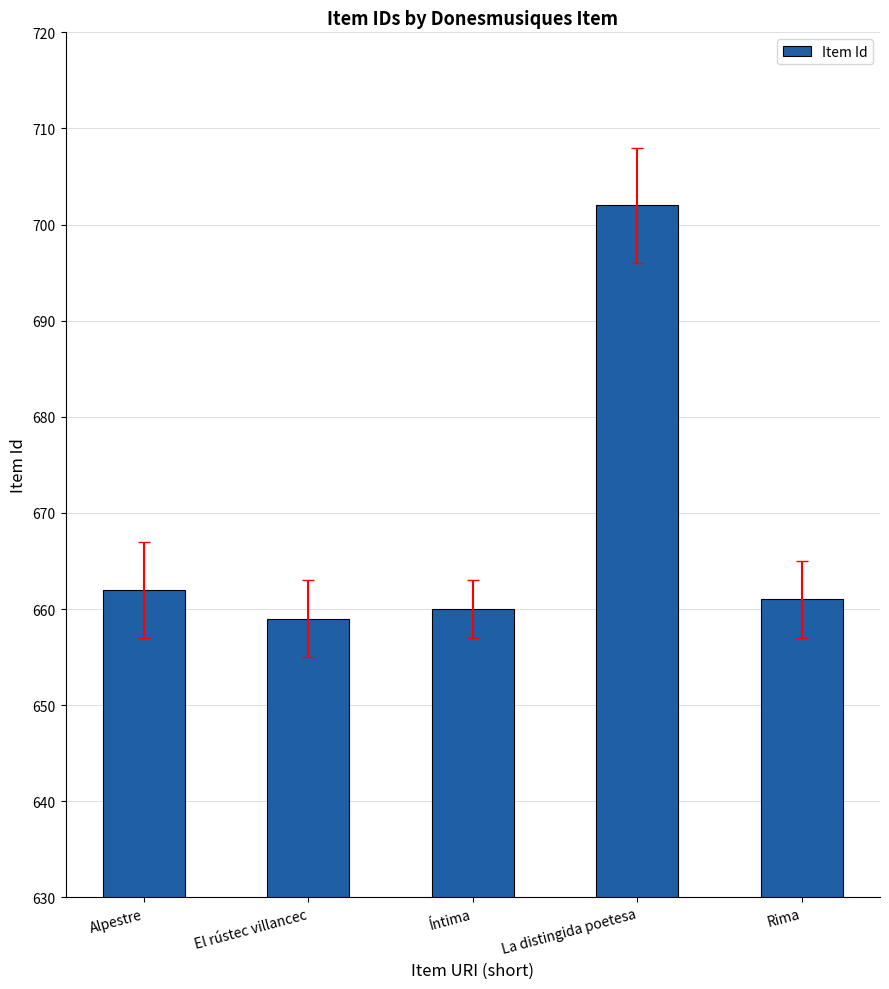

What is the smallest value displayed?

659